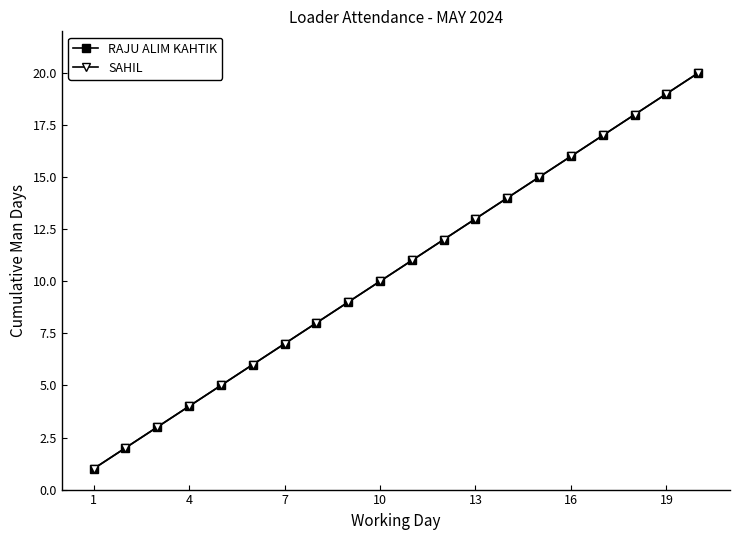

Does the chart have visible grid lines?

No